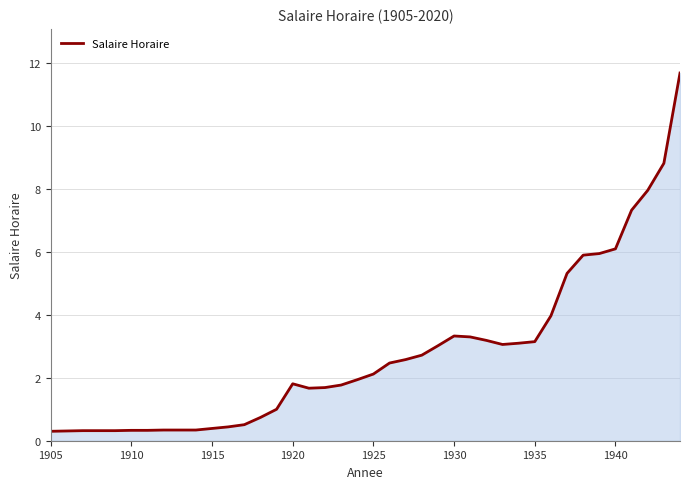

What is the difference between the maximum and minimum values?

11.4